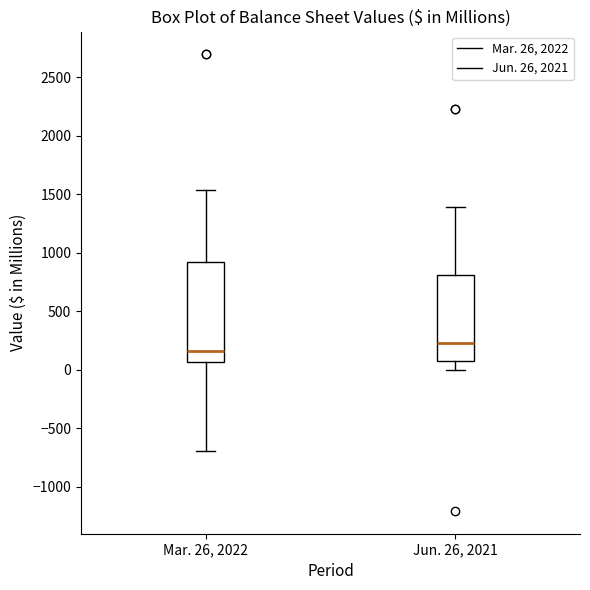

Reading left to right, transcribe this box plot: for each box, give where its median line is, the range the box spans, and where its two whiskers end, as read against the y-axis. The values are not printed on the chart, so give them approximately, as read against the axis.

Mar. 26, 2022: median 150, box 50 to 950, whiskers -700 to 1550
Jun. 26, 2021: median 250, box 100 to 800, whiskers 0 to 1400